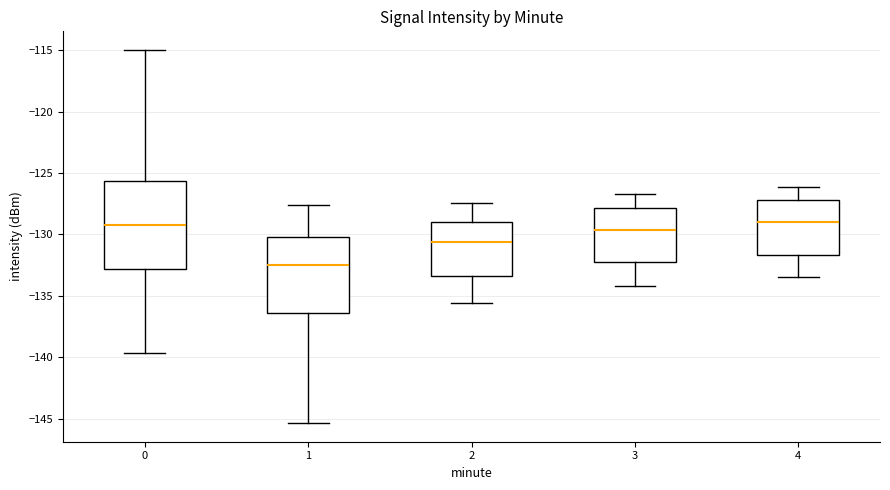

Where is the upper edge of the box at x = 4 on the y-axis? The values are not printed on the chart, so give them approximately, as read against the axis.

-127.0